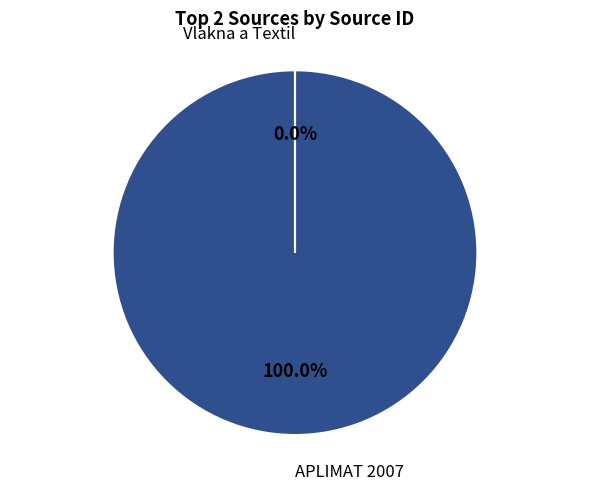

Is there a majority slice in this chart?

Yes